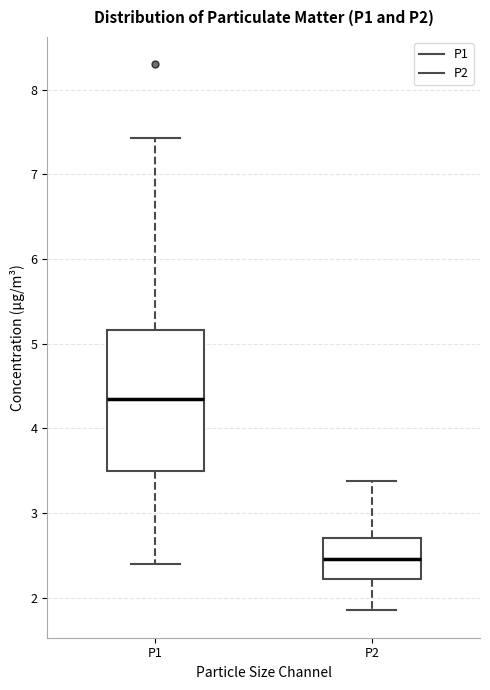

Which box is the tallest, from its lower edge to its upper edge?

P1